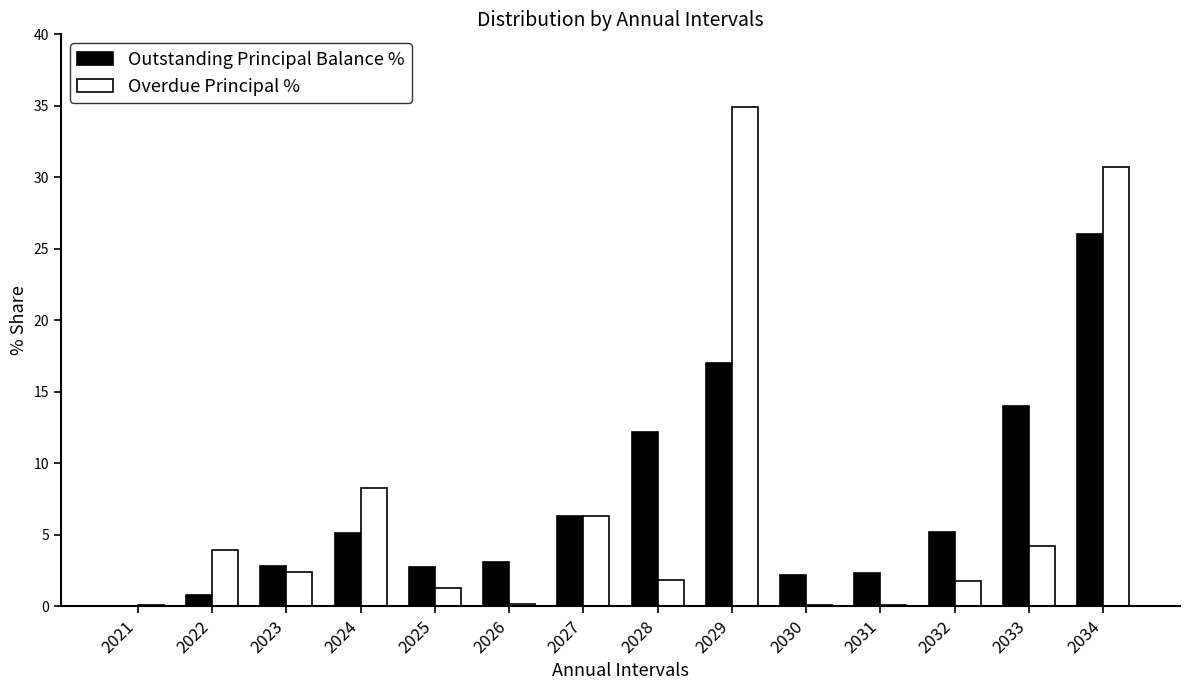

How many groups of bars are there?

14